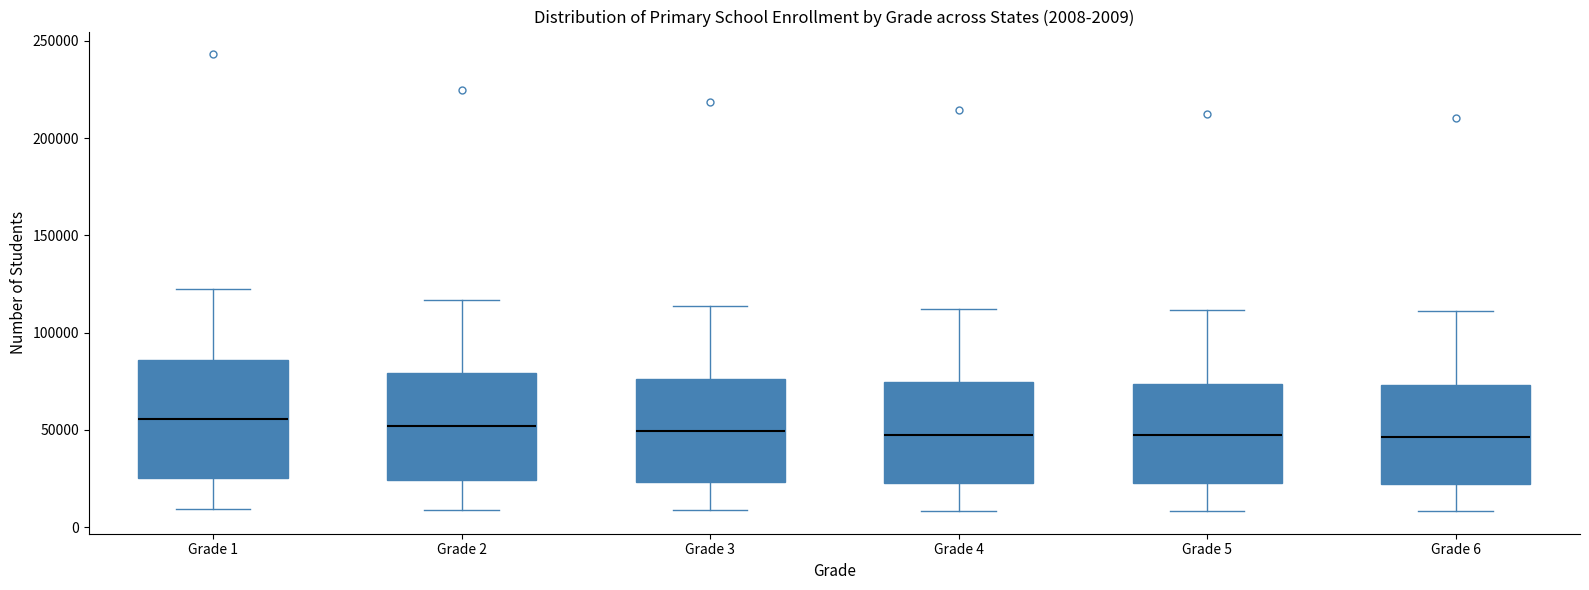

Which box is the tallest, from its lower edge to its upper edge?

Grade 1